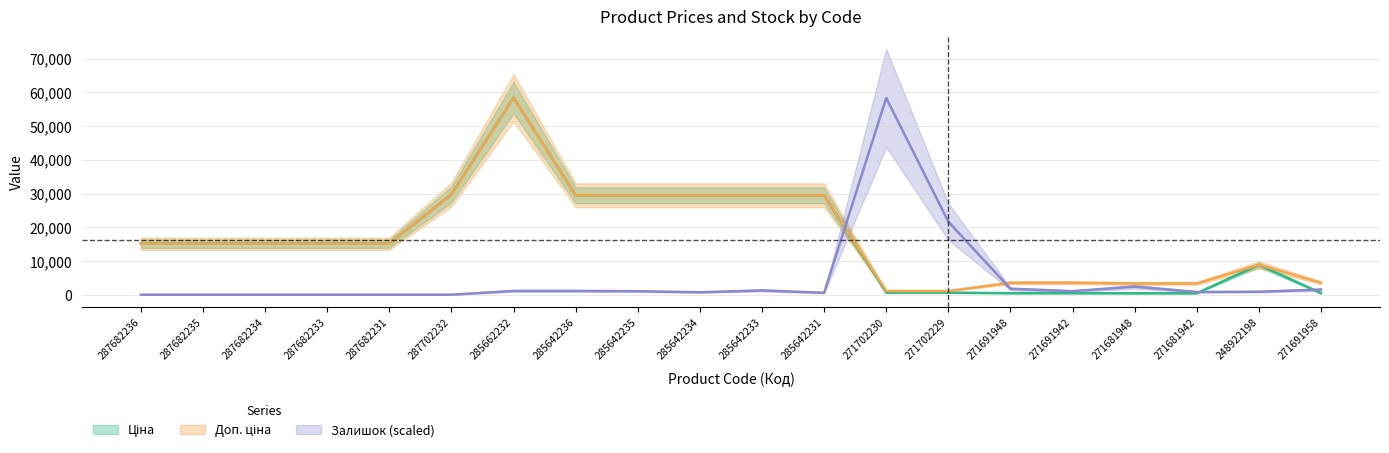

Is the value of Залишок at 287682234 greater than the value of Доп. ціна at 271702230?

No